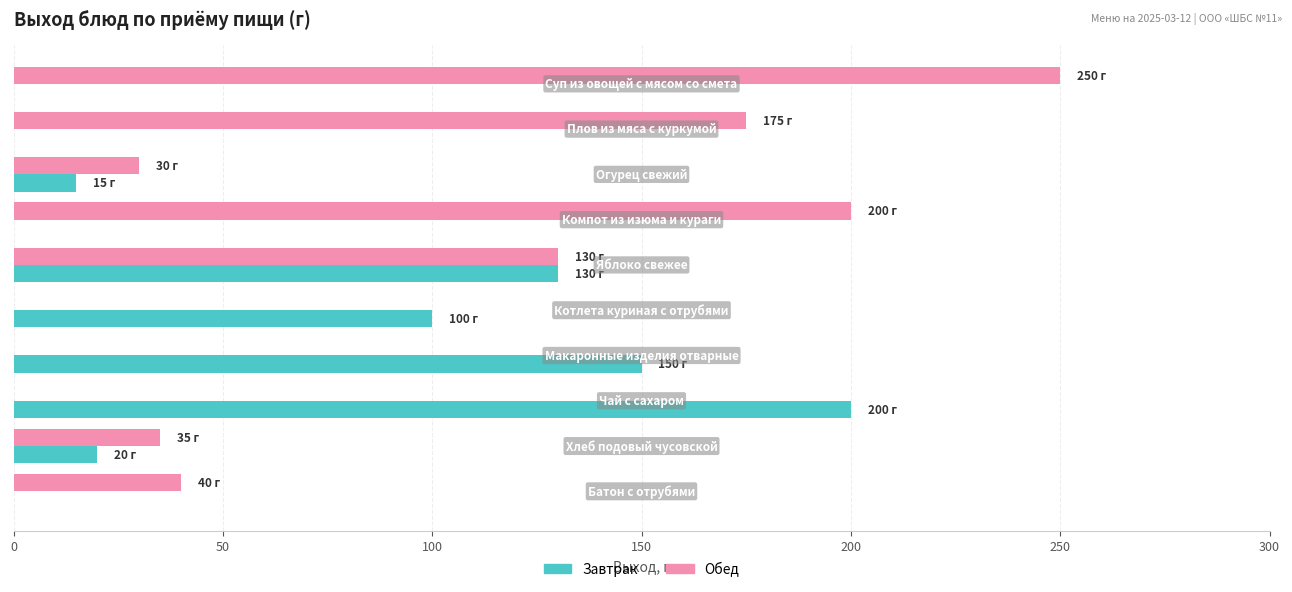

What is the sum of all Завтрак values?

615